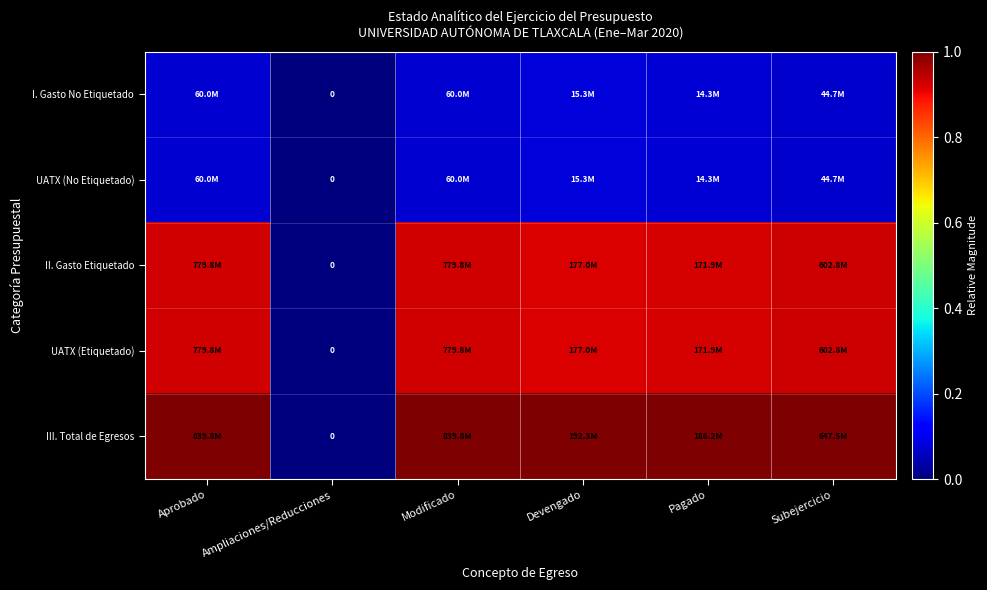

The value of UATX (Etiquetado) at Modificado is 1.4. True or false?

False